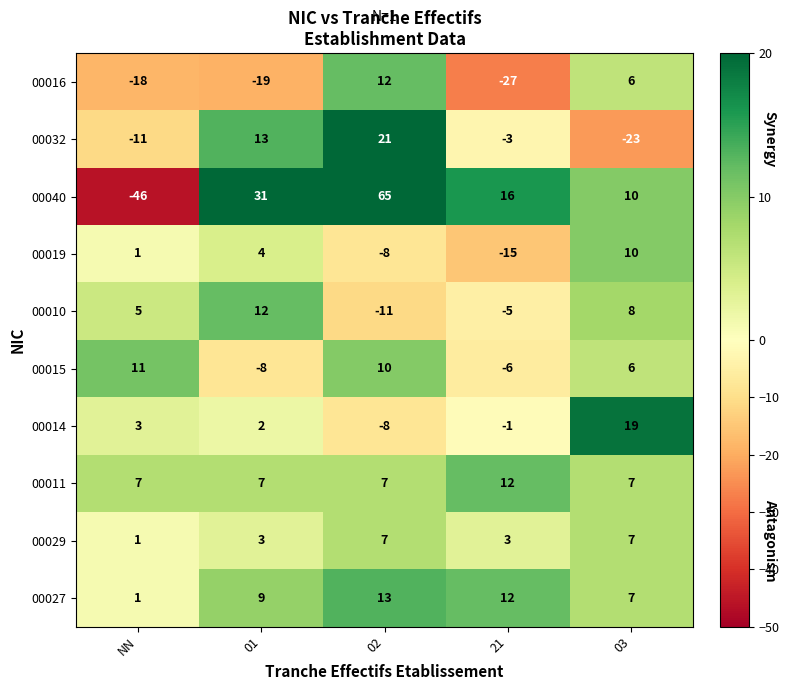

What is the difference between the maximum and second lowest values in the 00029 series?

4